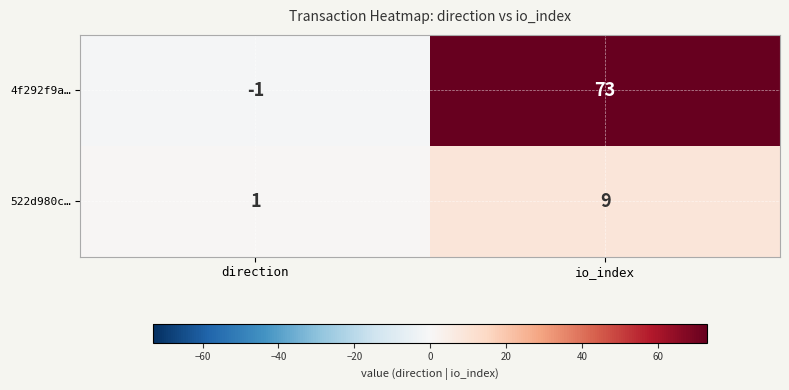

How many negative values does the 4f292f9a… series have?

1